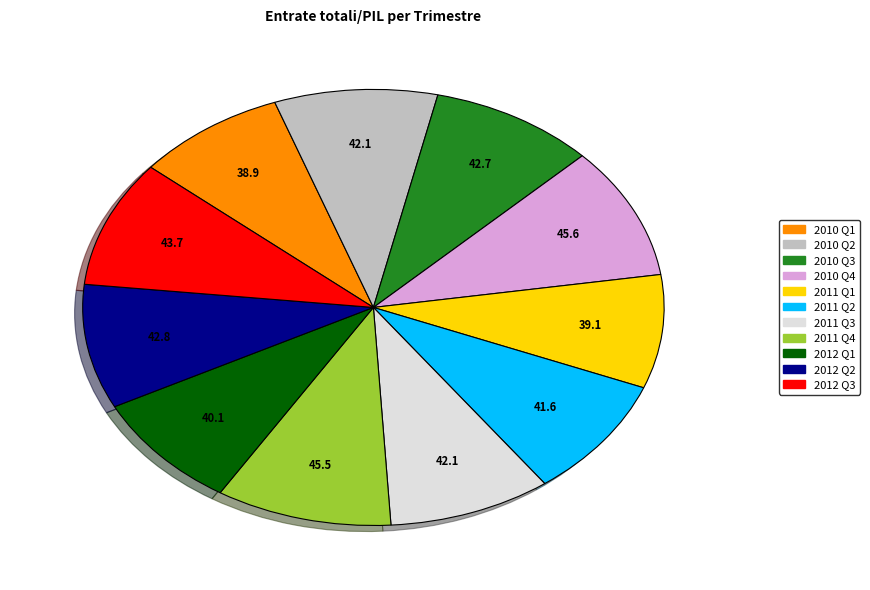

True or false: 2012 Q1 accounts for 1% of the total.

False